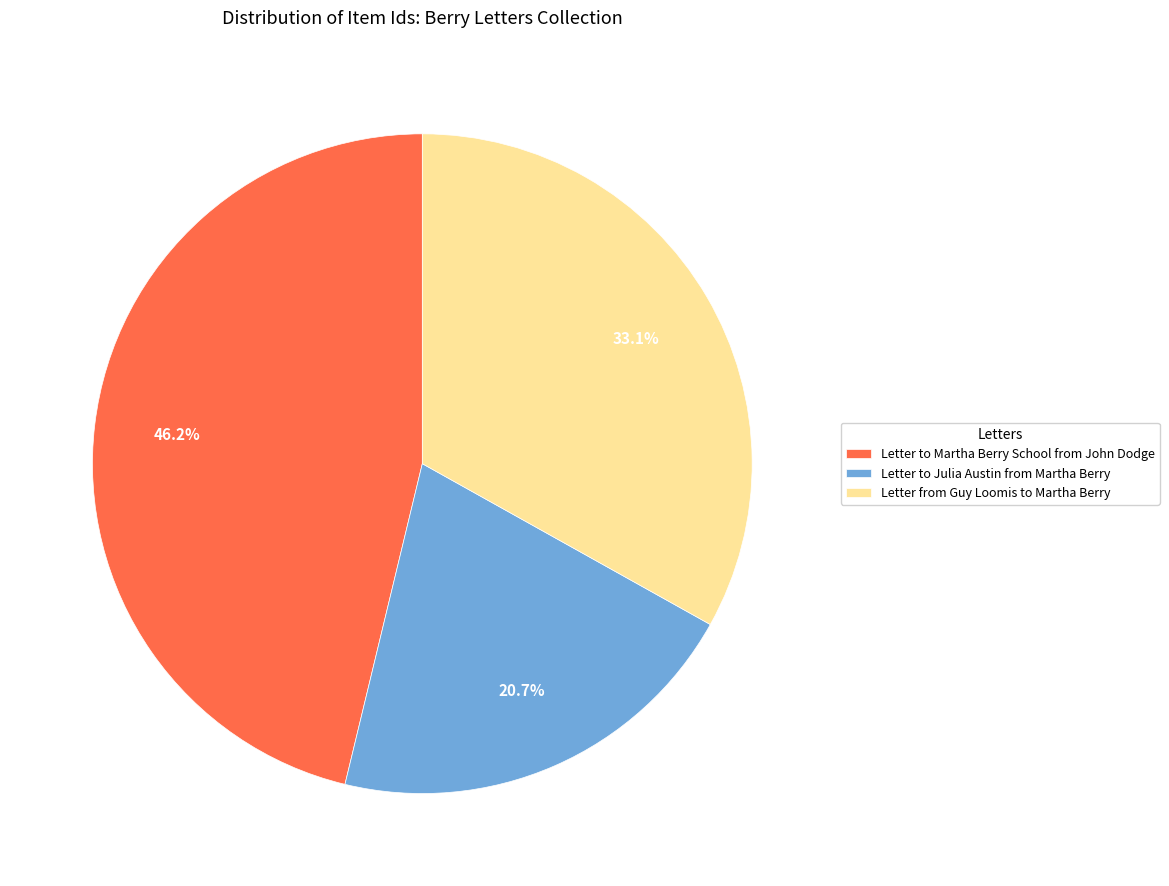

To the nearest percent, what is the average slice percentage?

33%